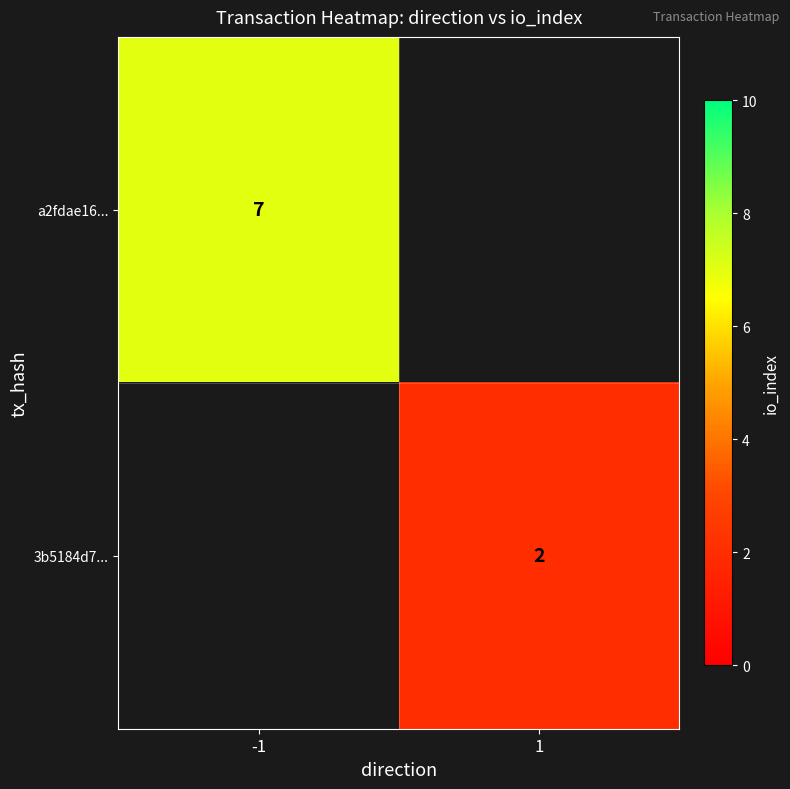

Is the value of 3b5184d7... at 1 greater than the value of a2fdae16... at -1?

No